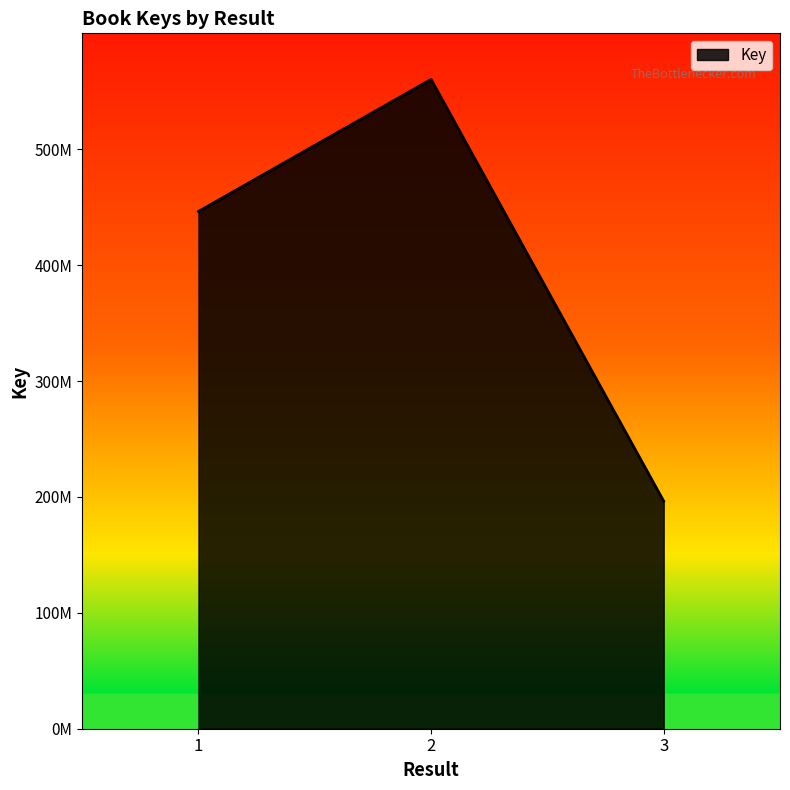

Is this an area chart (filled region under the line)?

Yes